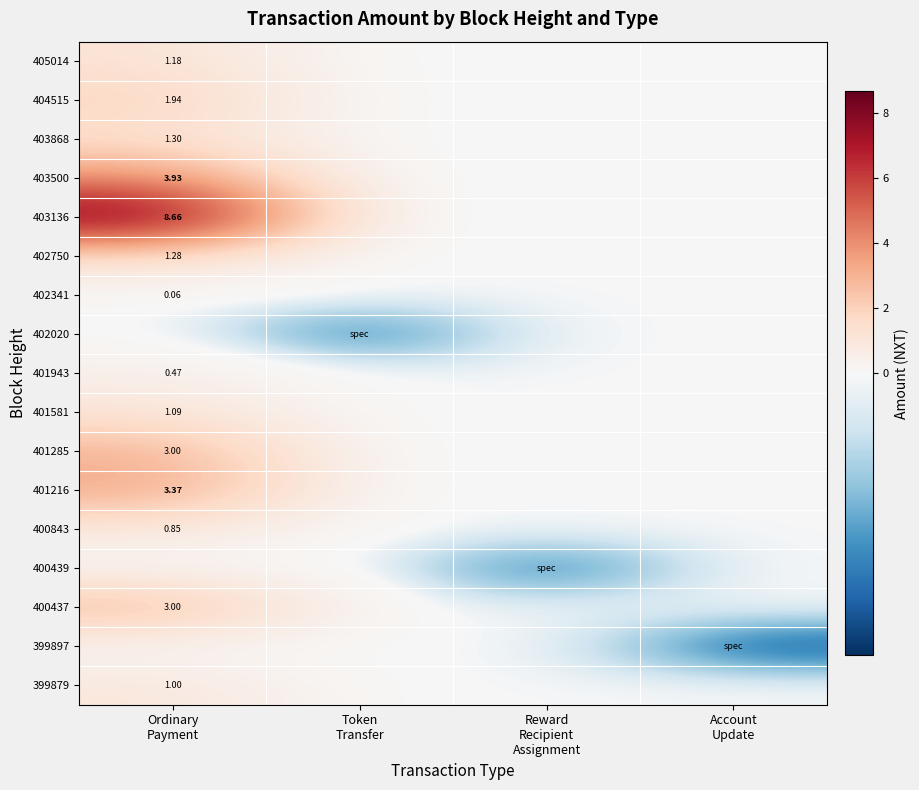

The value of 405014 at Reward Recipient Assignment is -0.6. True or false?

False